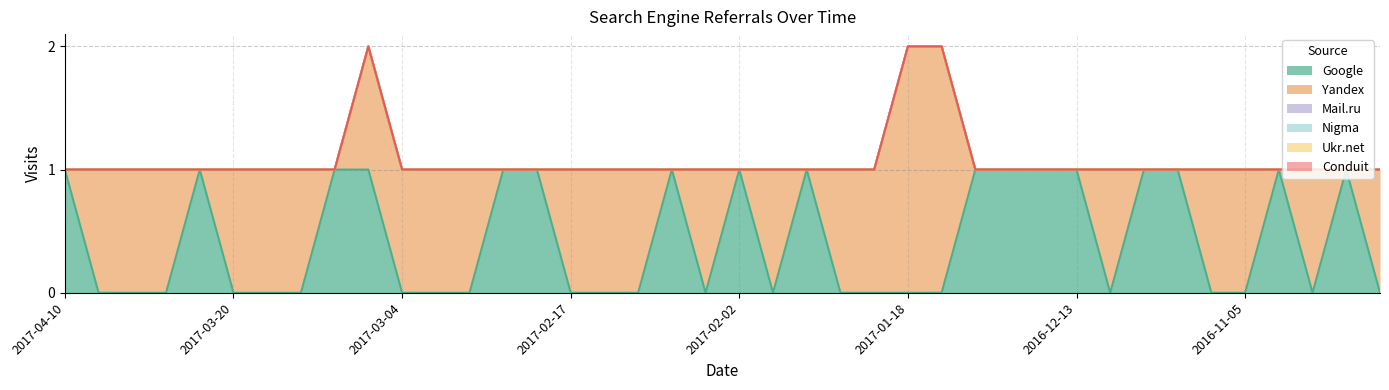

What is the difference between the highest and lowest values at 2017-02-01?

1